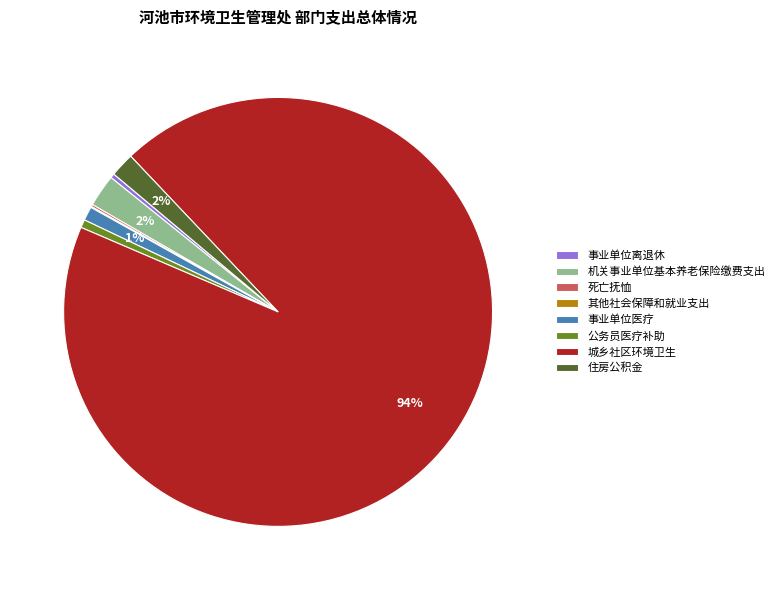

True or false: 机关事业单位基本养老保险缴费支出 accounts for 2% of the total.

True